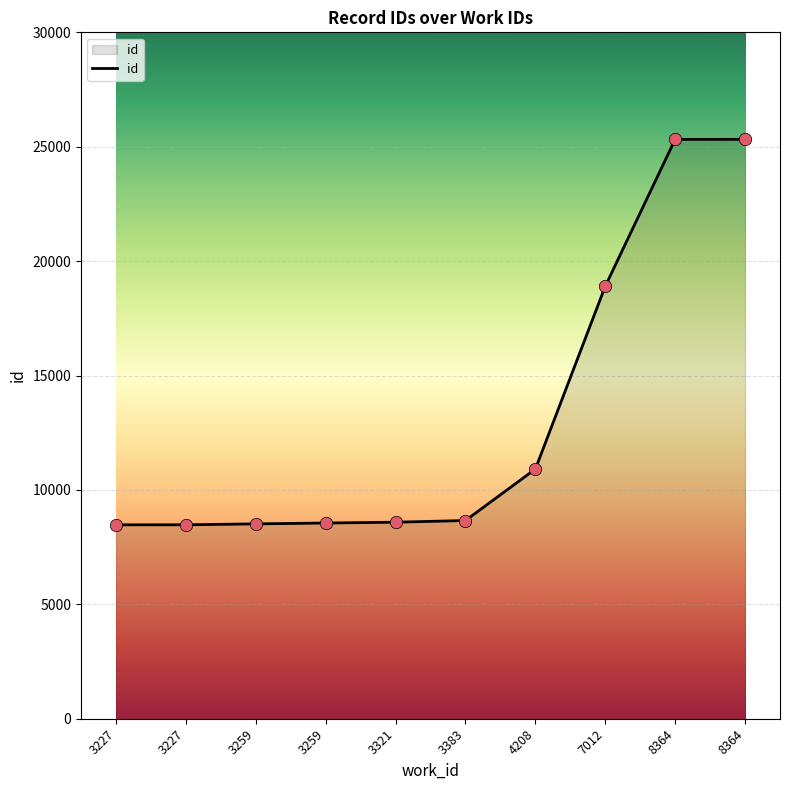

Which has a higher value, 8364 or 3227?

8364